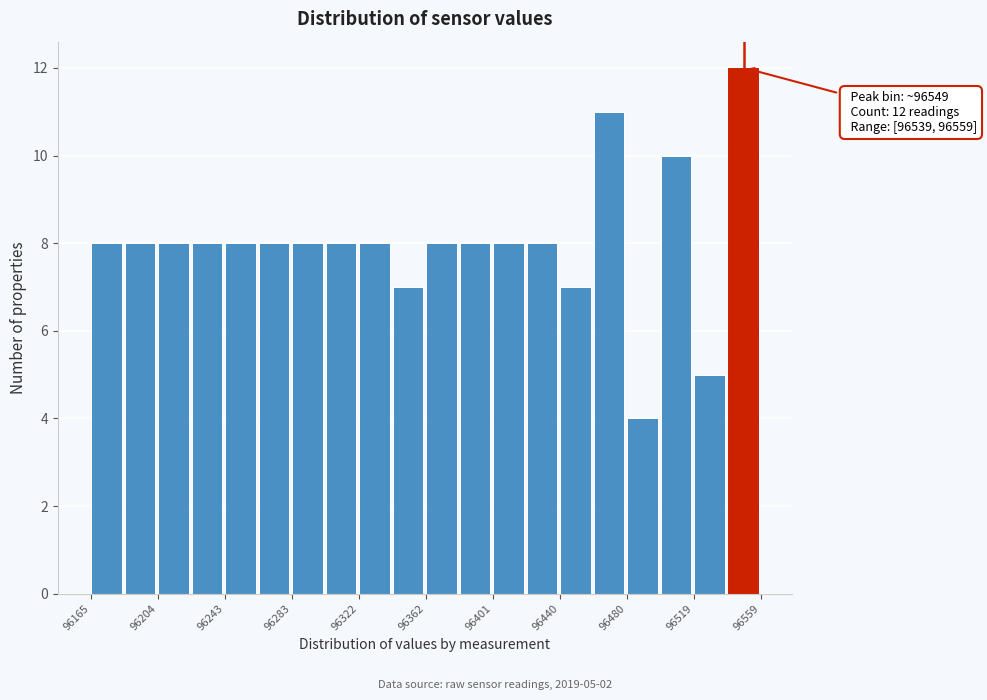

Read against the x-axis, roughly where is the centre of the tallest bar?

96550